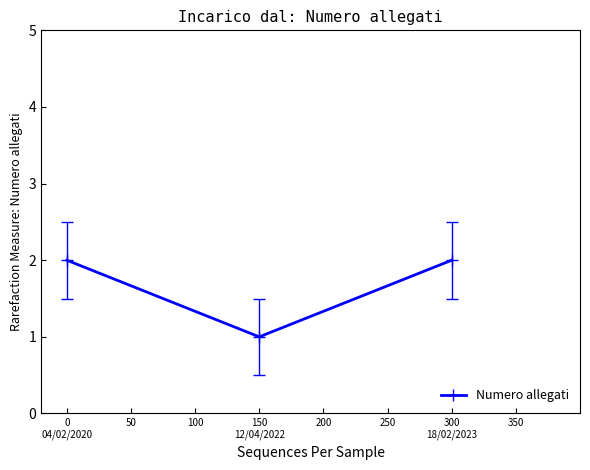

Is this an area chart (filled region under the line)?

No